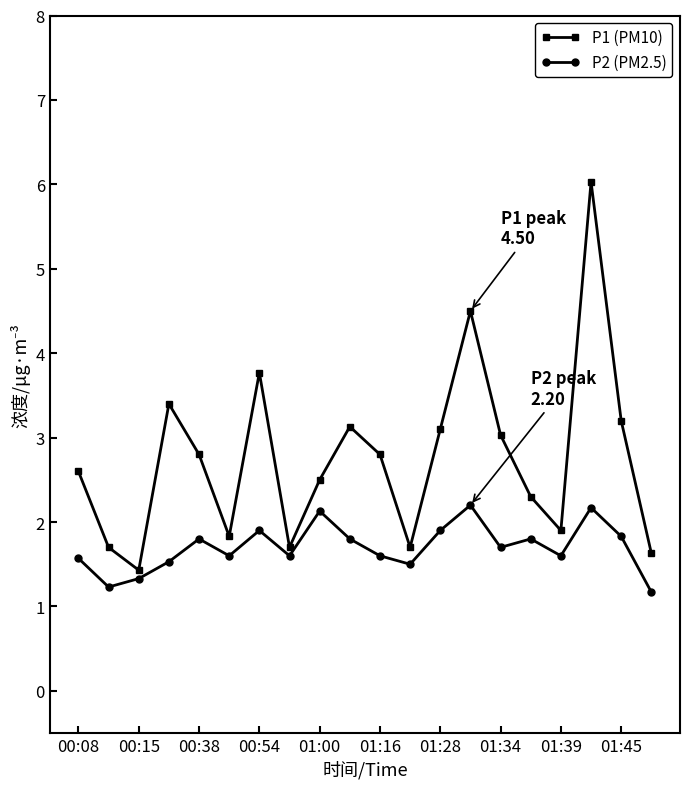

What is the minimum value for P2 (PM2.5)?

1.2